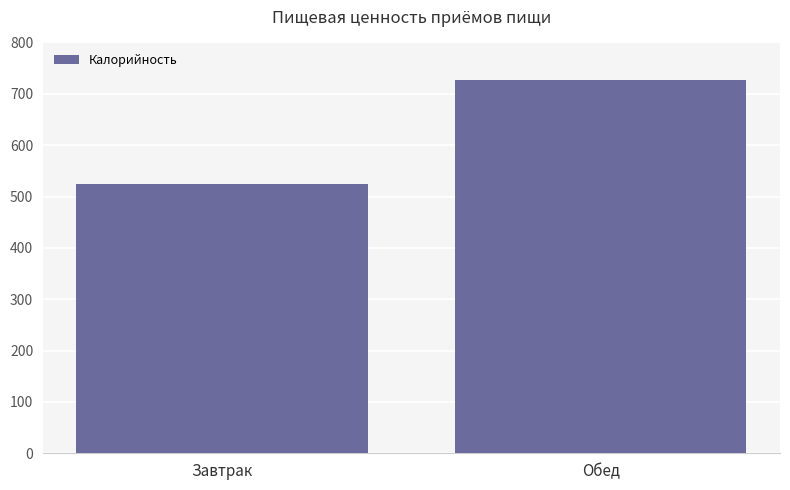

List the labels in order of value, smallest first.

Завтрак, Обед